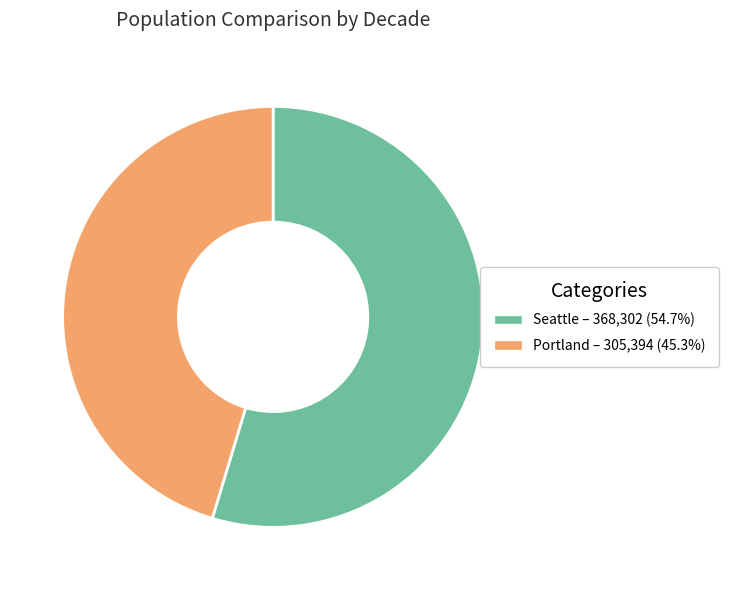

Count the number of slices in the pie.

2